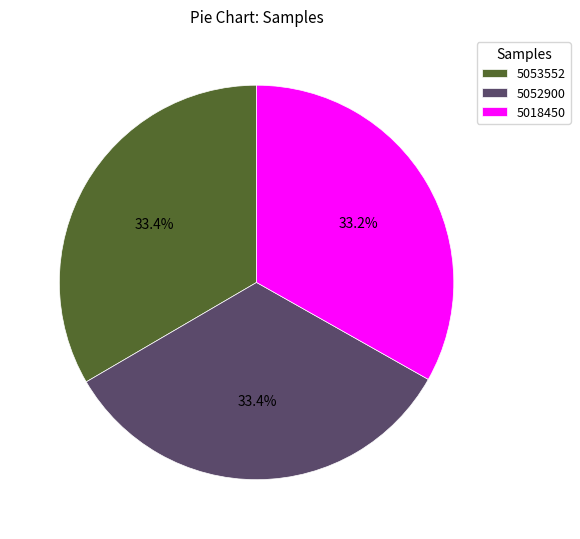

Approximately how many times larger is the value at 5052900 compared to 5018450?

1.0